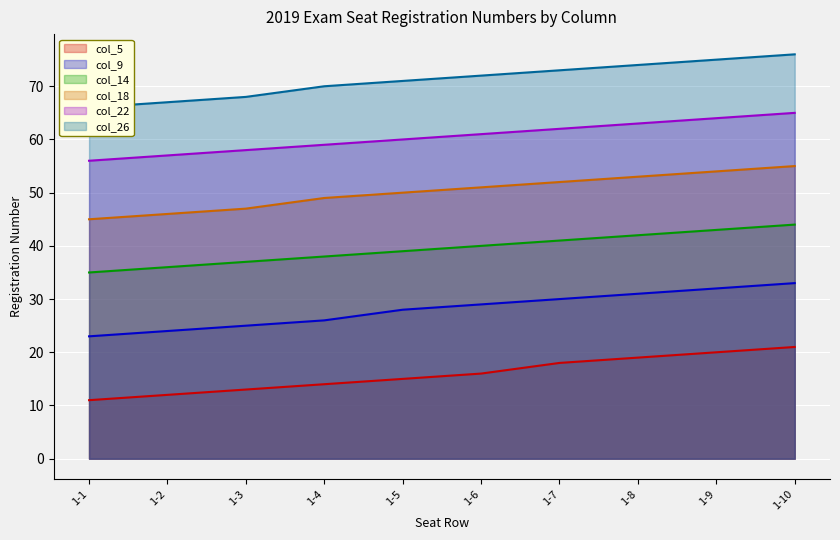

What is the difference between the col_26 values at 1-2 and 1-7?

6